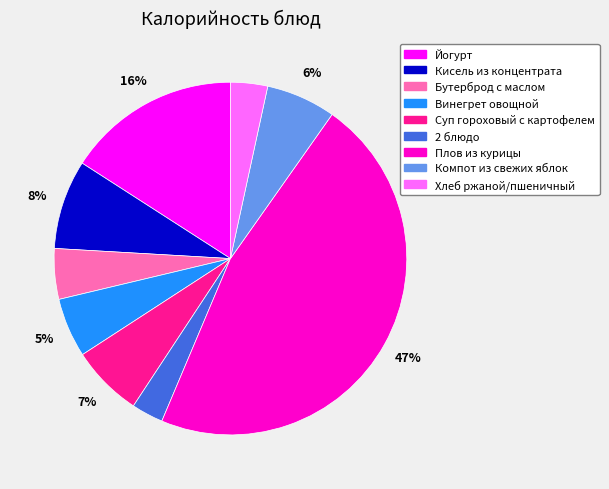

How many segments does this pie chart have?

9